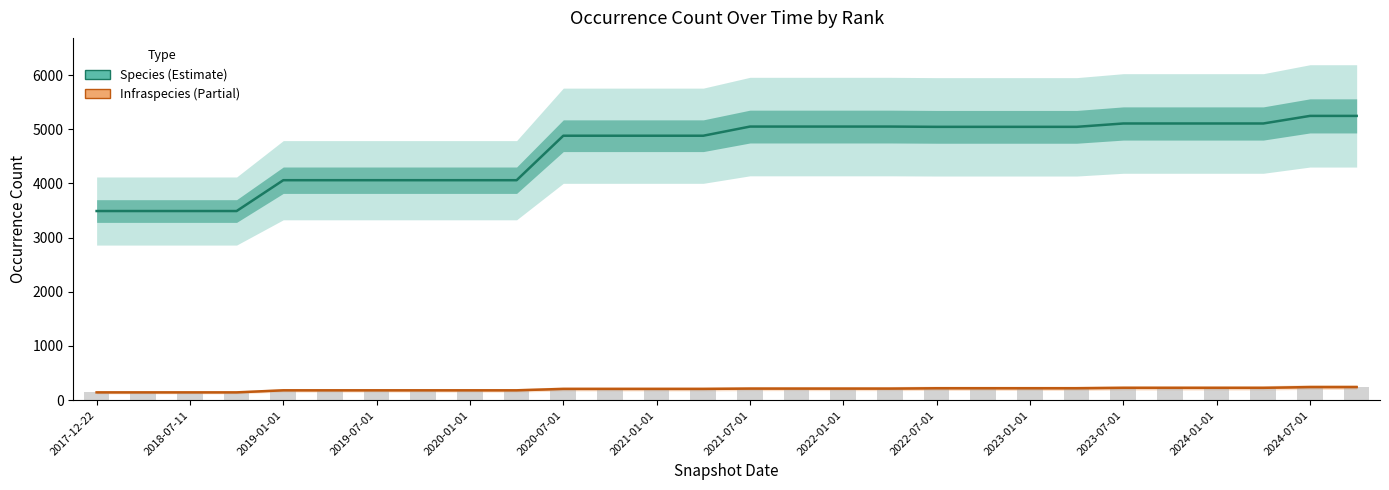

Which category has the lowest value across all series?

2017-12-22